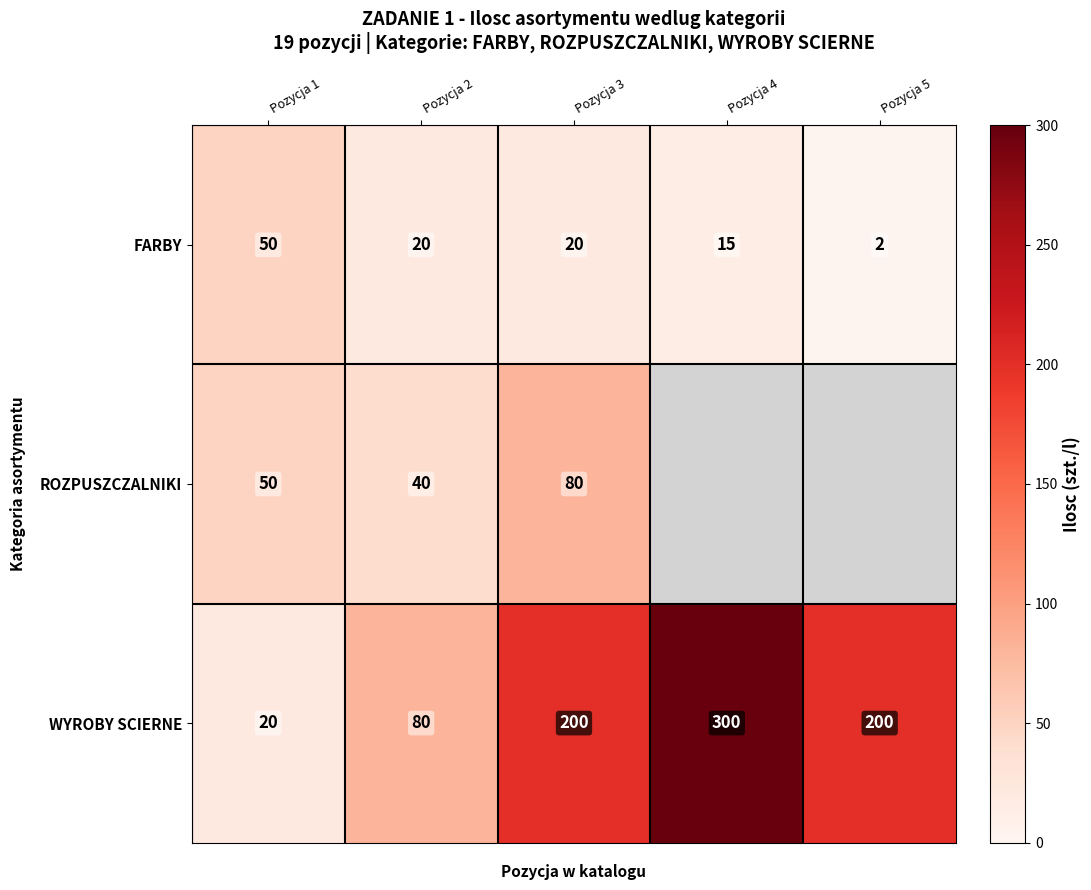

At which label does WYROBY SCIERNE reach its minimum?

Pozycja 1